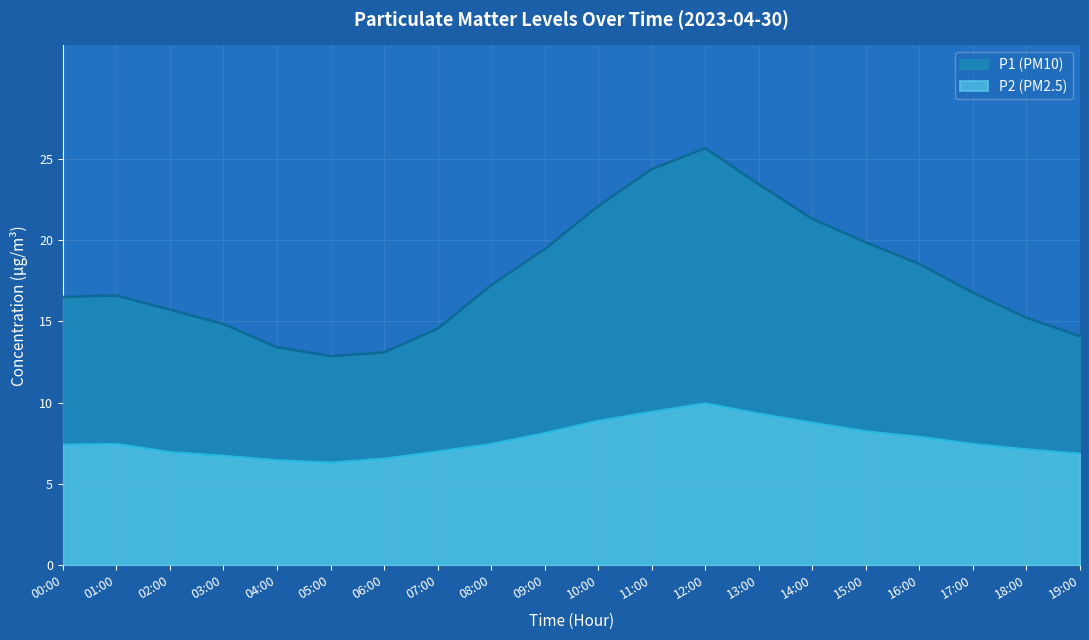

What is the label of the 1st point from the right?

19:00